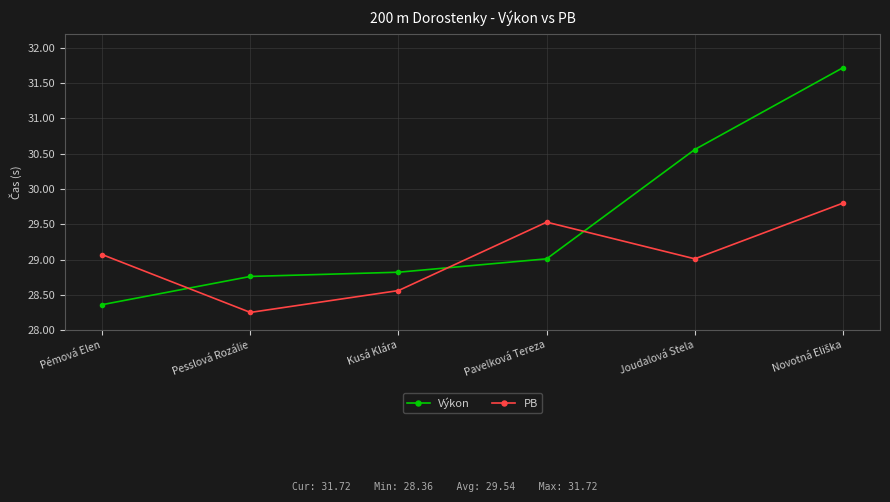

How many data points does each series have?

6